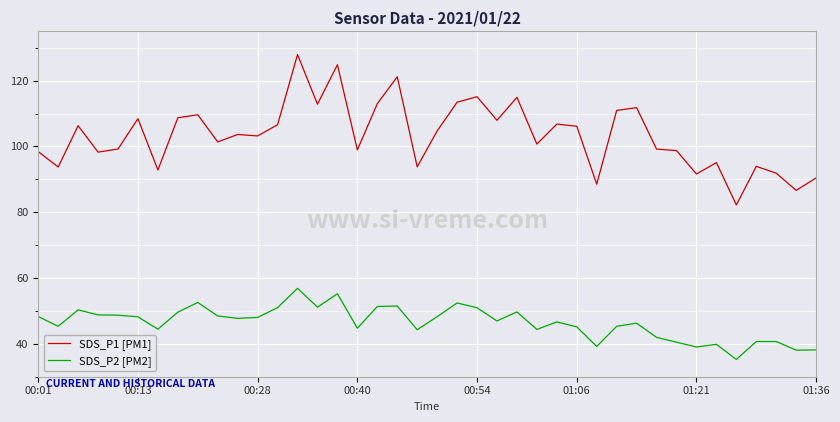

Which series has the largest range (max minus min)?

SDS_P1 [PM1]